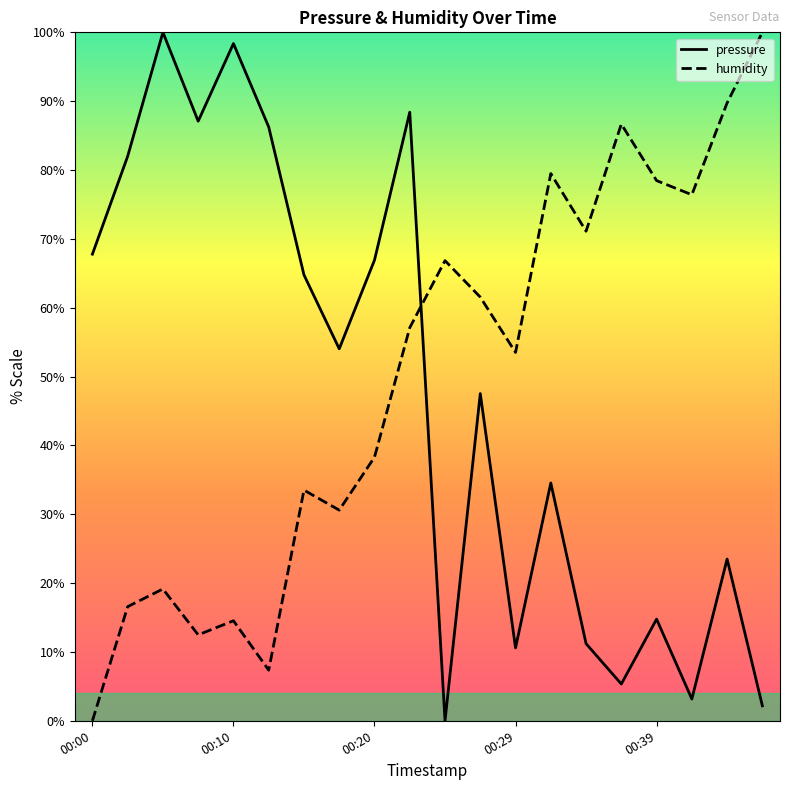

Where is humidity nearest to the value 50?

00:29